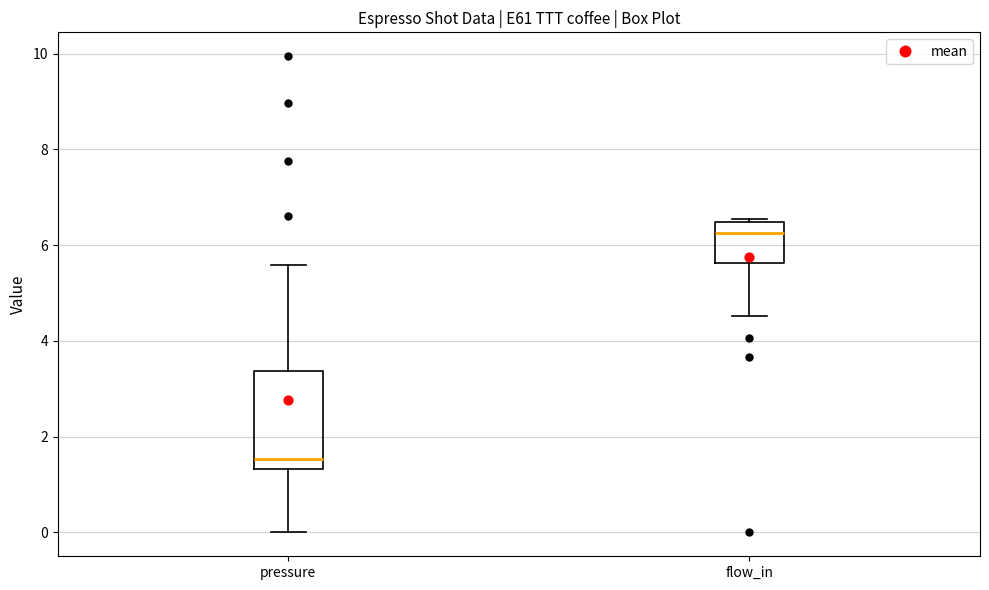

Where does the lower whisker of the box for flow_in end on the y-axis? The values are not printed on the chart, so give them approximately, as read against the axis.

4.6